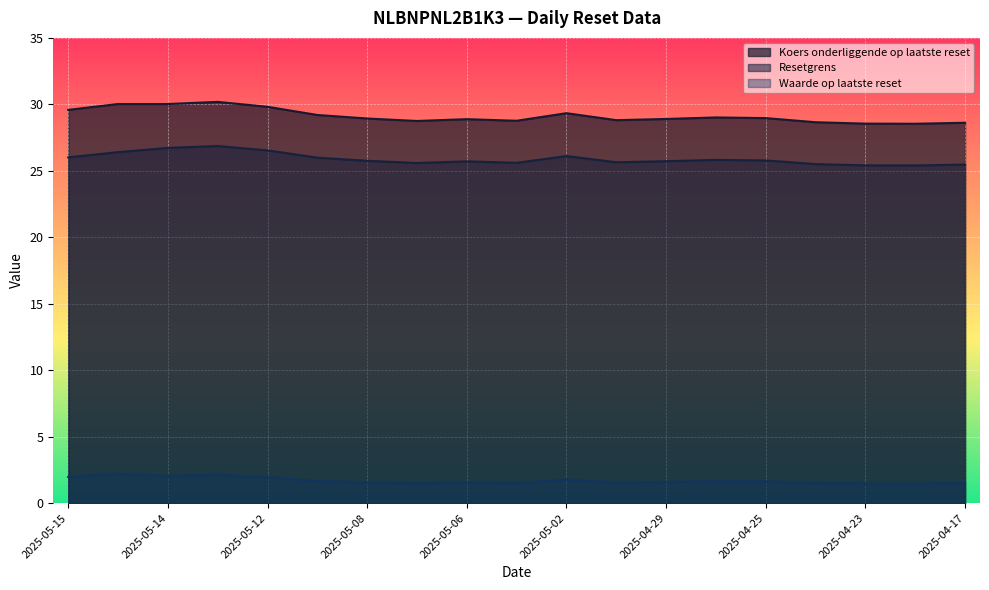

What is the lowest value of the Resetgrens series?

25.4